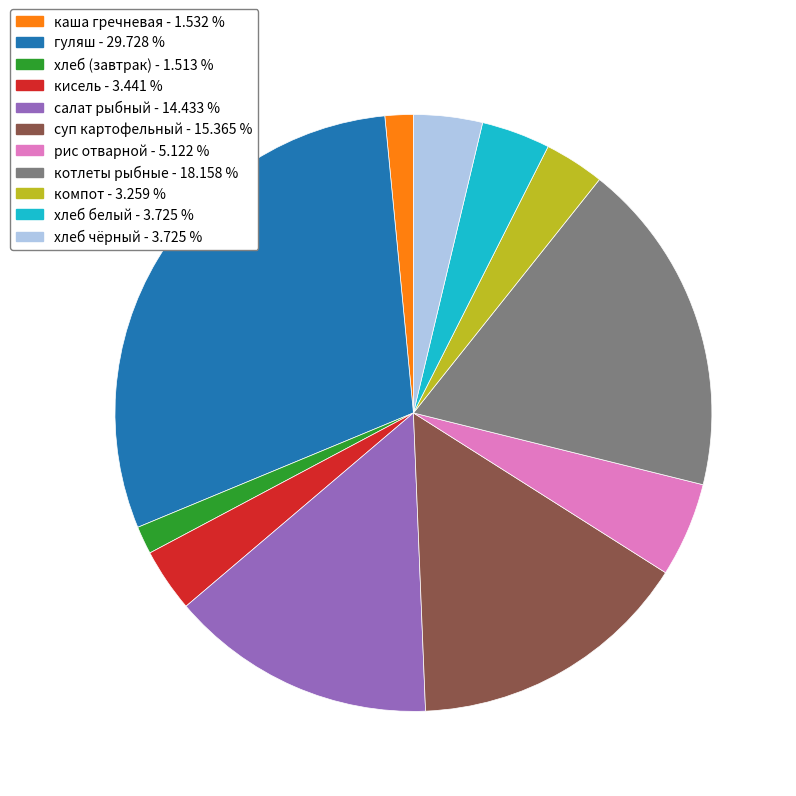

Approximately how many times larger is the value at суп картофельный compared to салат рыбный?

1.1